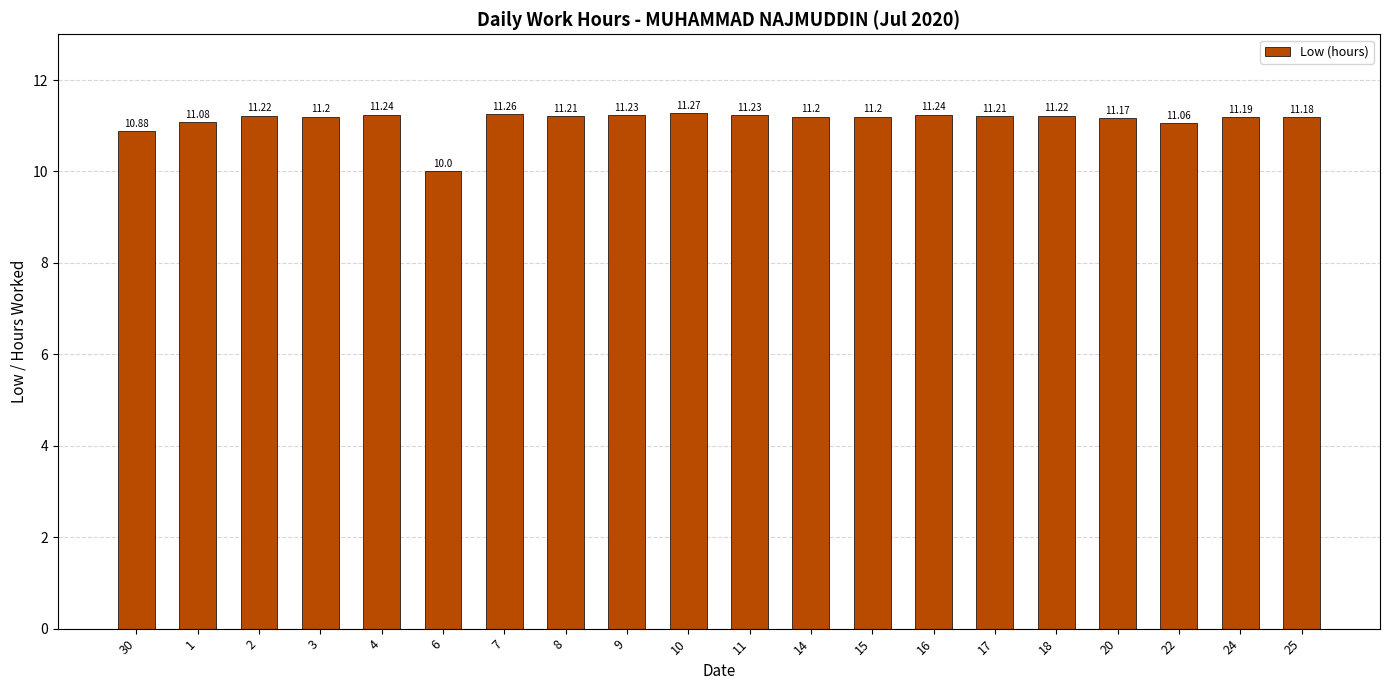

Reading left to right, extract all data points from this chart.

10.9	11.1	11.2	11.2	11.2	10.0	11.3	11.2	11.2	11.3	11.2	11.2	11.2	11.2	11.2	11.2	11.2	11.1	11.2	11.2